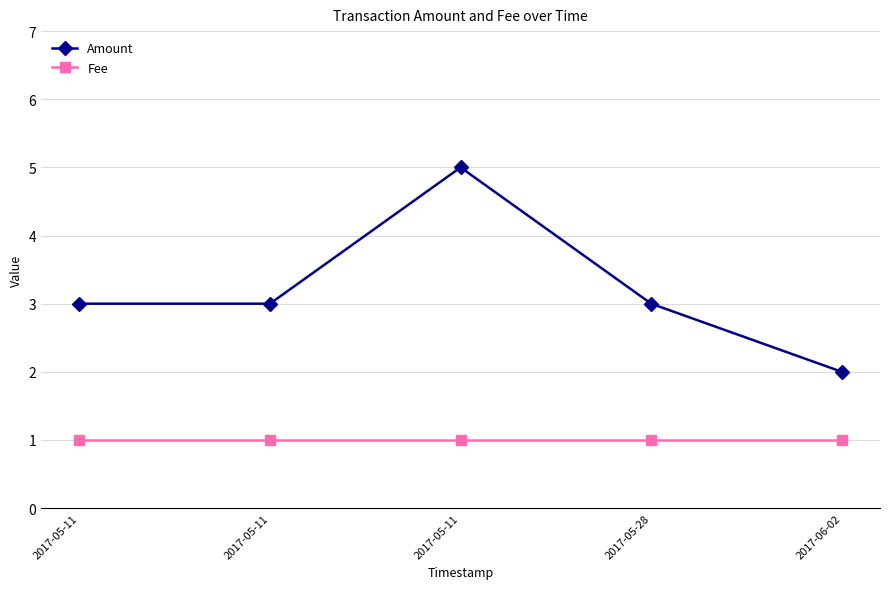

At how many categories does at least one series exceed 2?

4